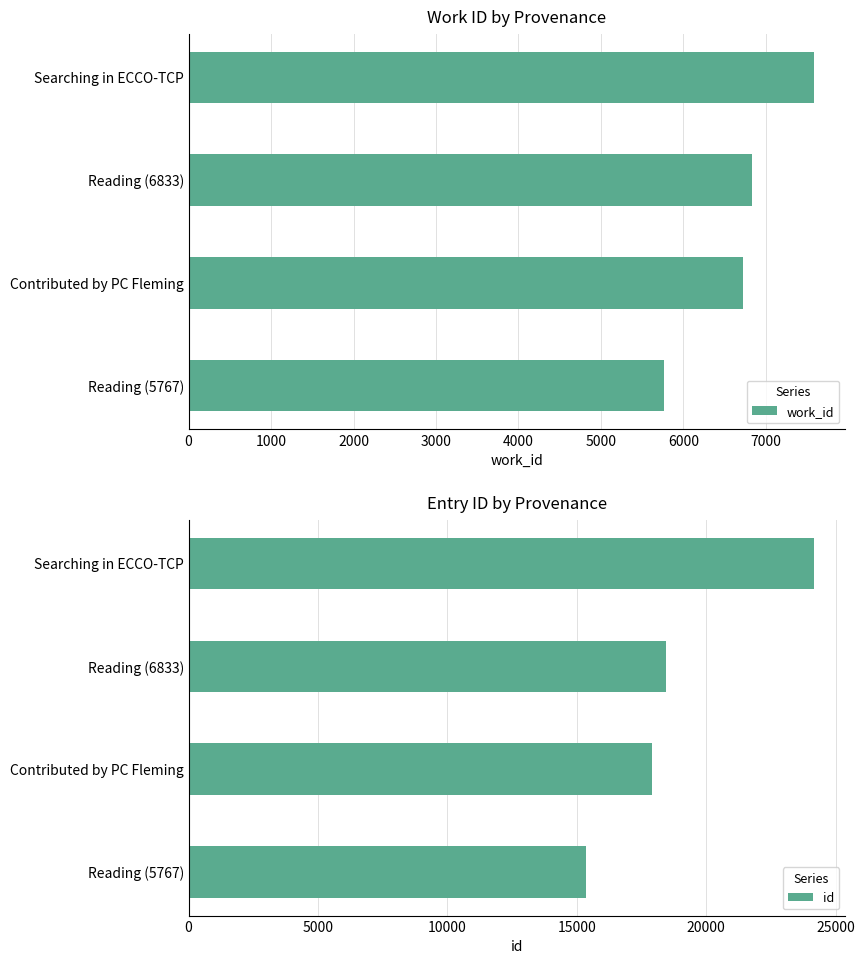

What is the value of the work_id bar at the 2nd from the left?

6729